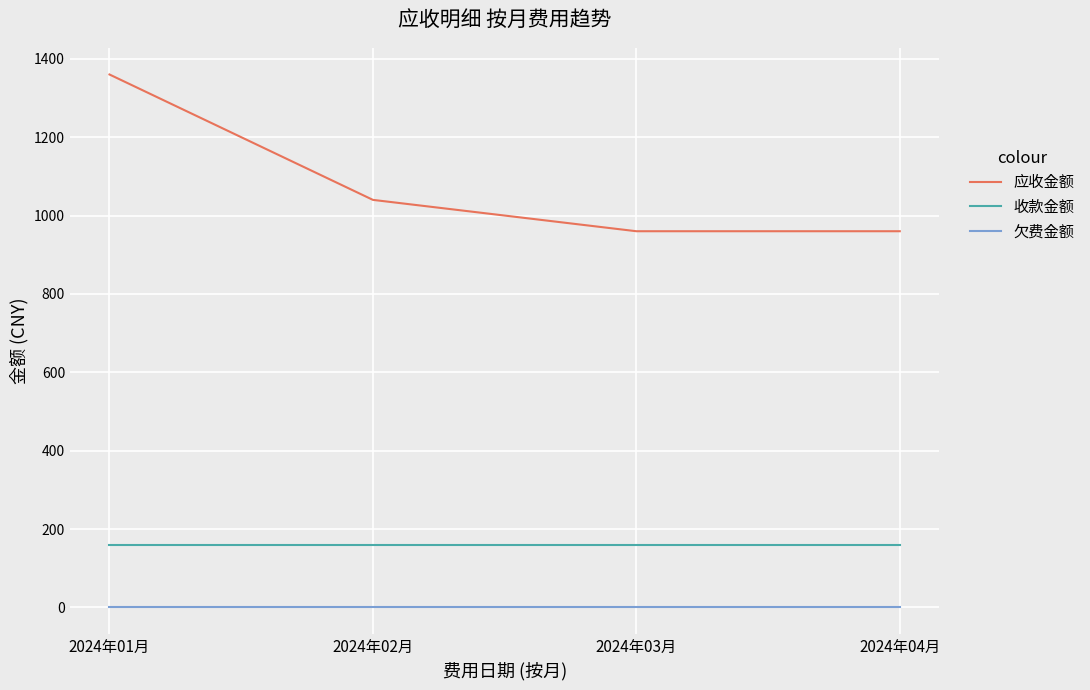

What are all the series names shown in the legend?

应收金额, 收款金额, 欠费金额